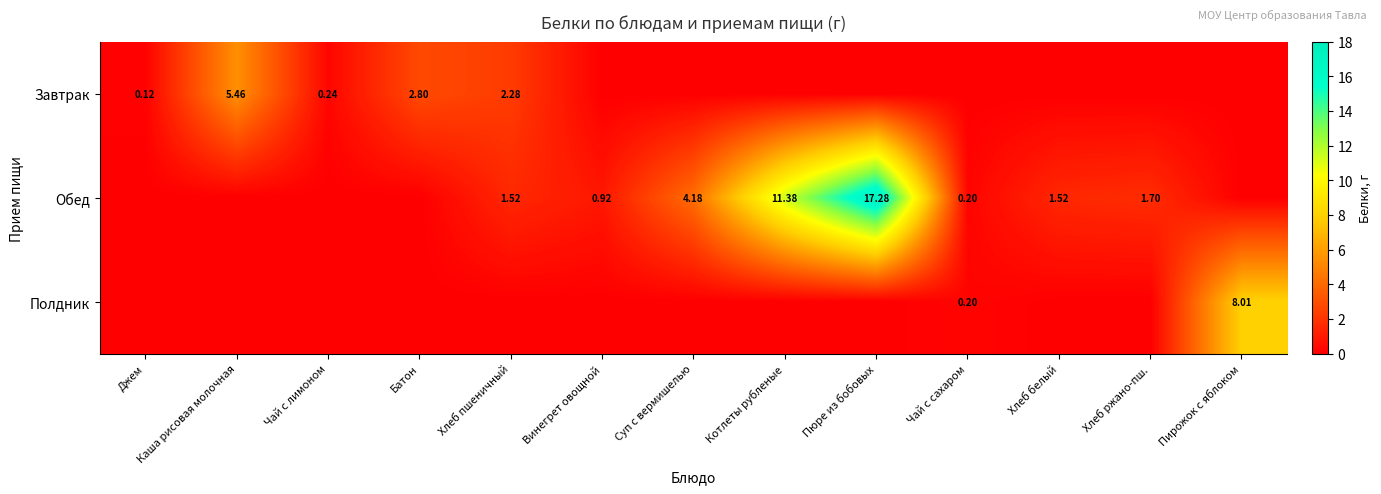

How many distinct data groups are displayed?

3